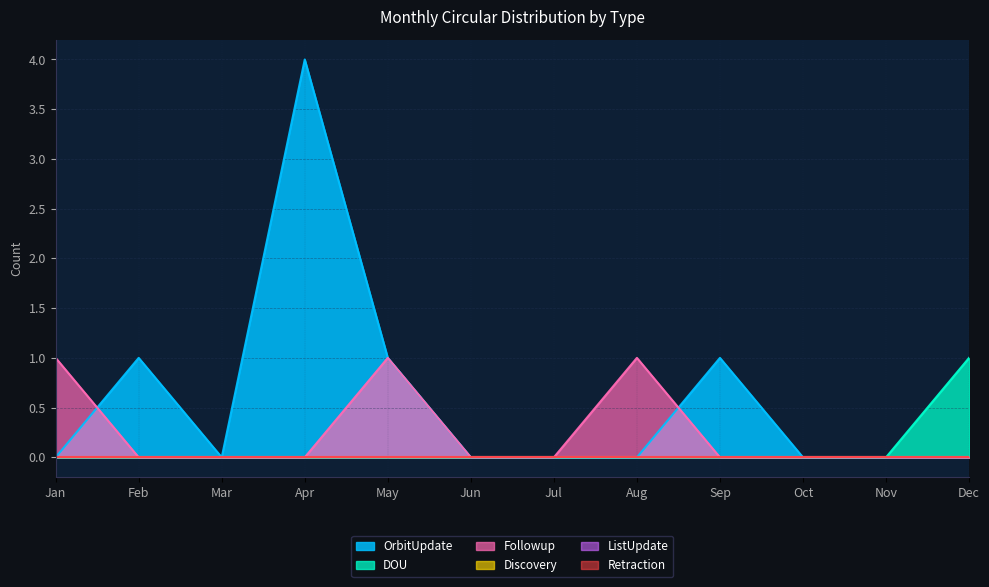

Reading left to right, extract all data points from this chart.

OrbitUpdate: 0	1	0	4	1	0	0	0	1	0	0	0
DOU: 0	0	0	0	0	0	0	0	0	0	0	1
Followup: 1	0	0	0	1	0	0	1	0	0	0	0